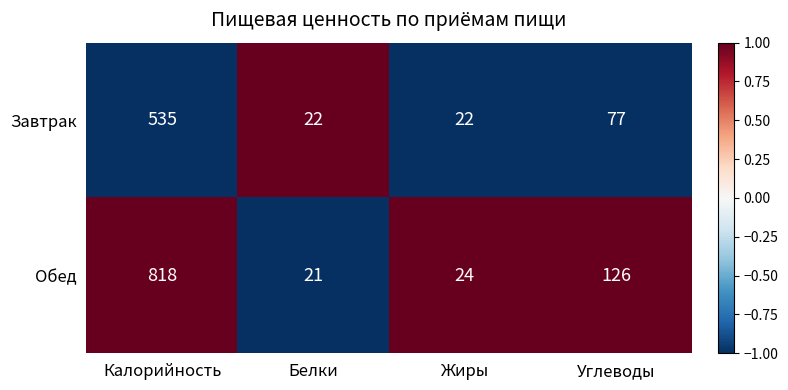

What is the highest value of the Завтрак series?

535